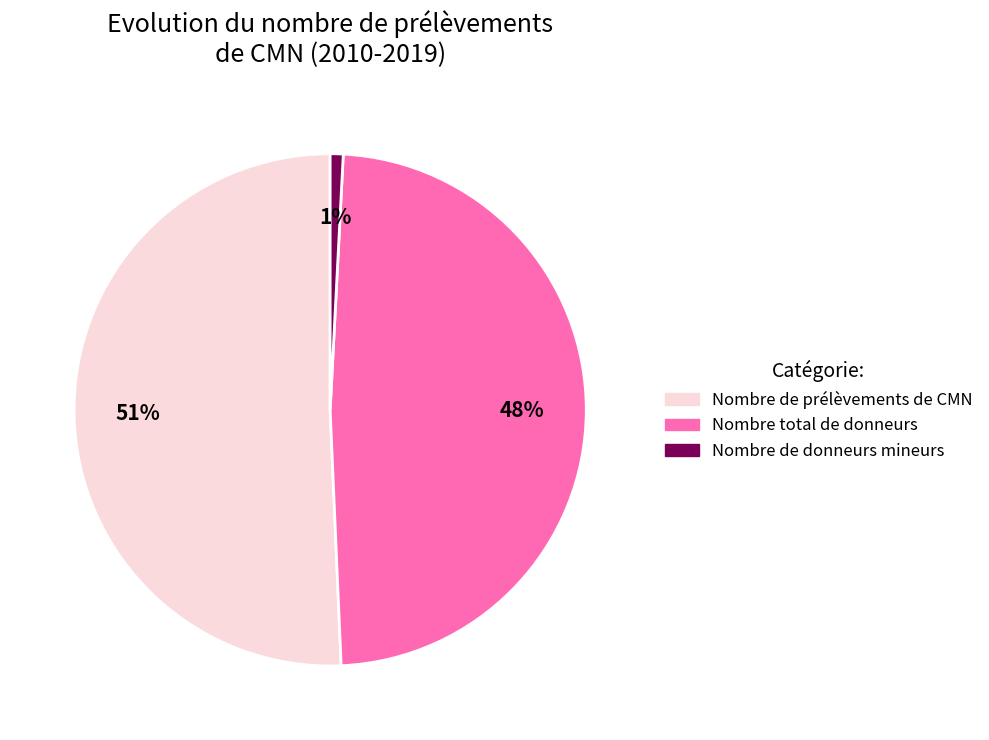

Is the sum of Nombre de donneurs mineurs and Nombre de prélèvements de CMN greater than half?

Yes